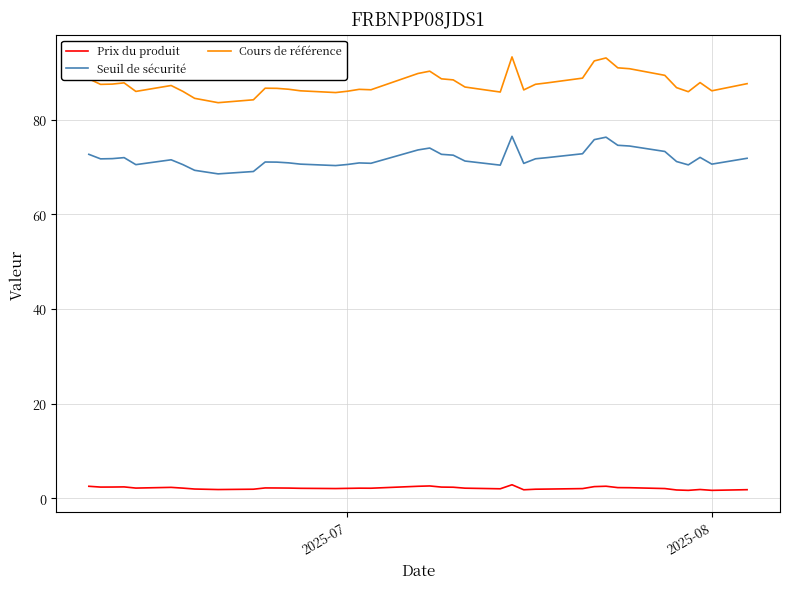

Which series has the largest total across all categories?

Cours de référence